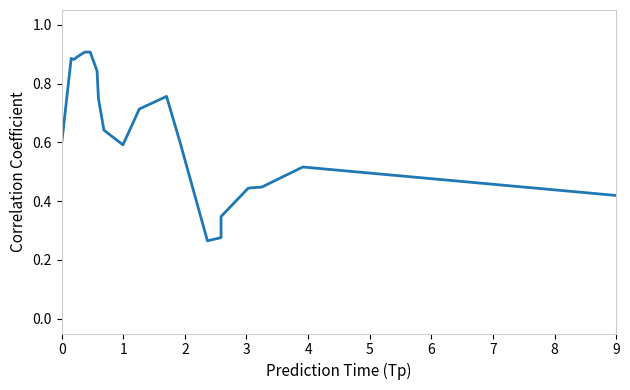

How many interior local valleys (lower than both neighbors) does the data have?

3